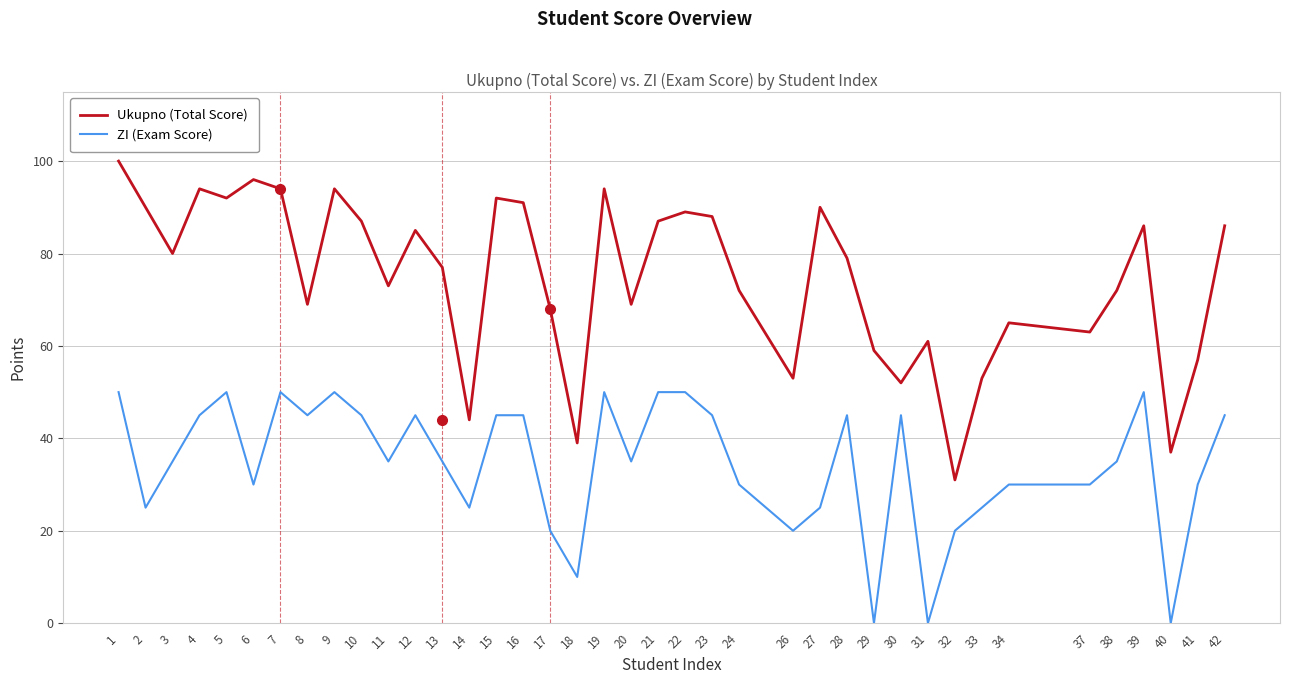

Rank the series at 20 from highest to lowest value.

Ukupno (Total Score), ZI (Exam Score)